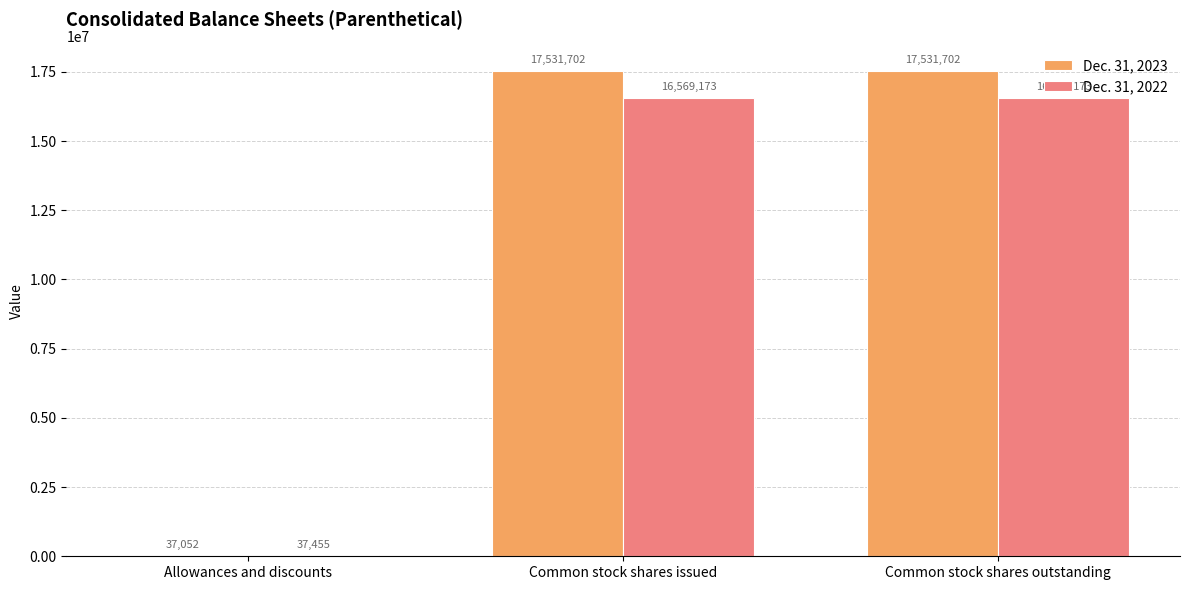

True or false: Dec. 31, 2023 has a value of 4255837 at Common stock shares outstanding.

False